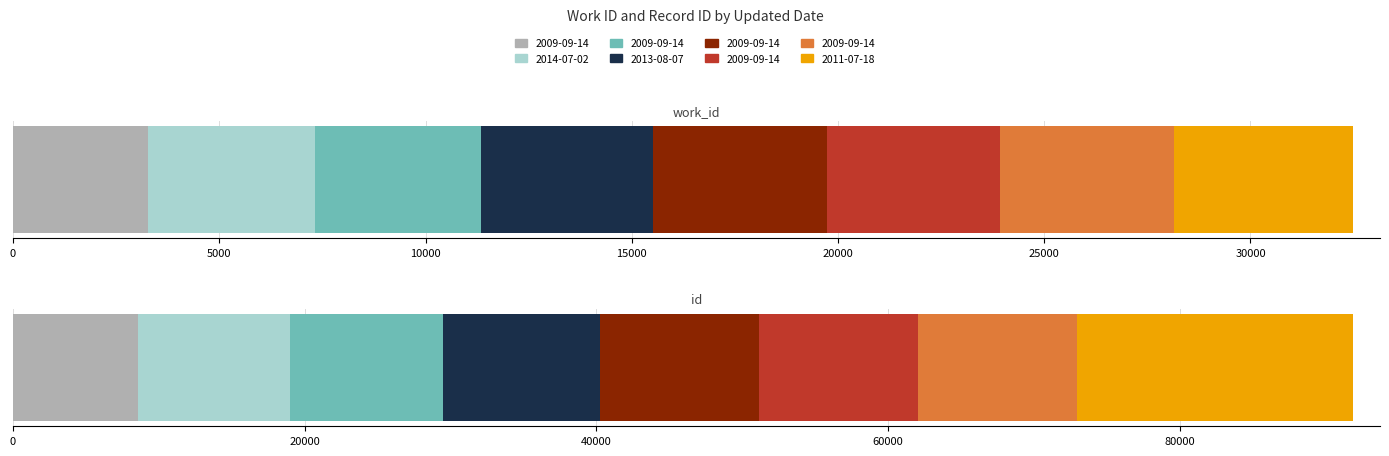

What is the value of the work_id bar at the 2nd from the left?

4038